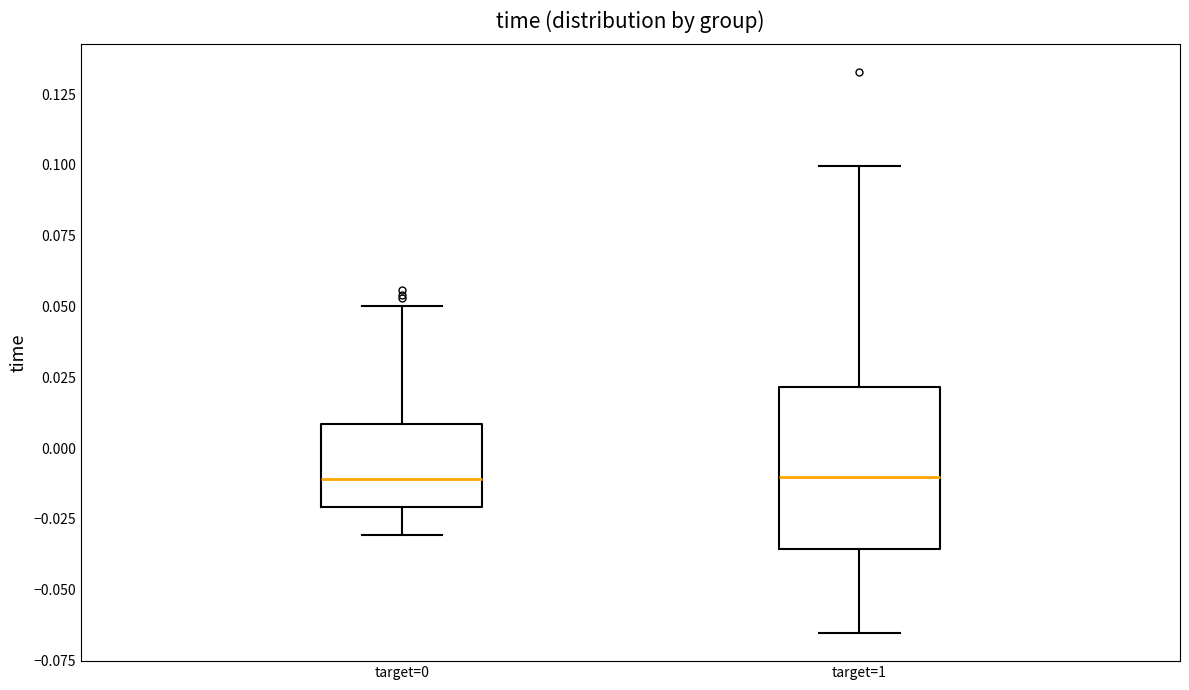

Where does the upper whisker of the box for target=0 end on the y-axis? The values are not printed on the chart, so give them approximately, as read against the axis.

0.050